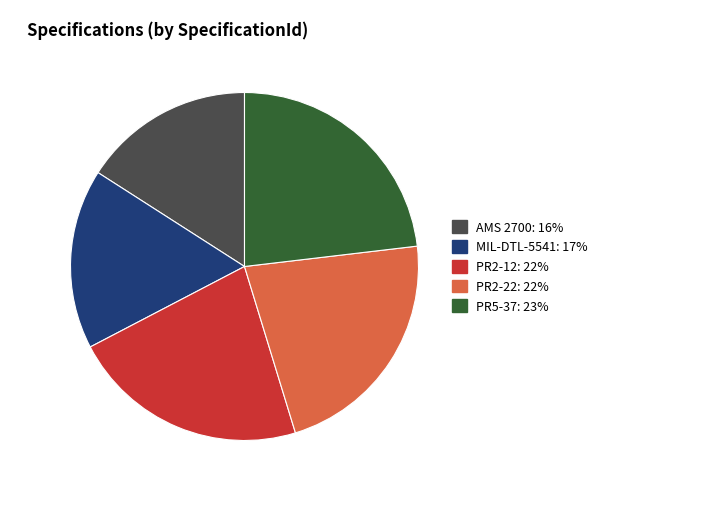

Which slice is the largest?

PR5-37